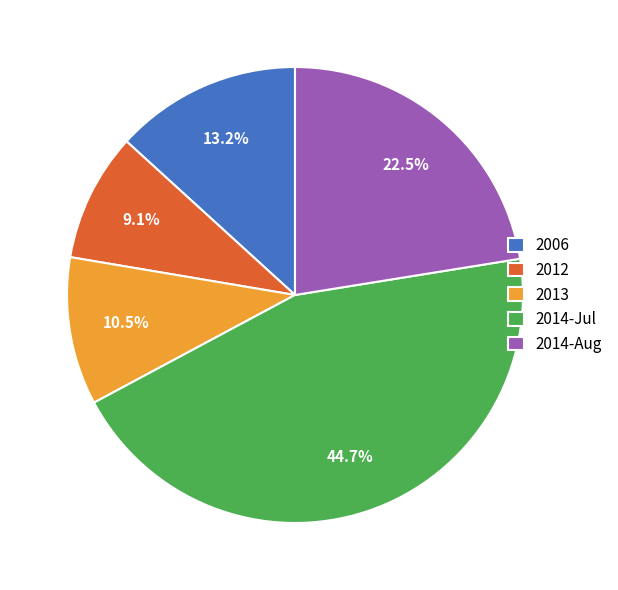

Which has a higher value, 2013 or 2006?

2006